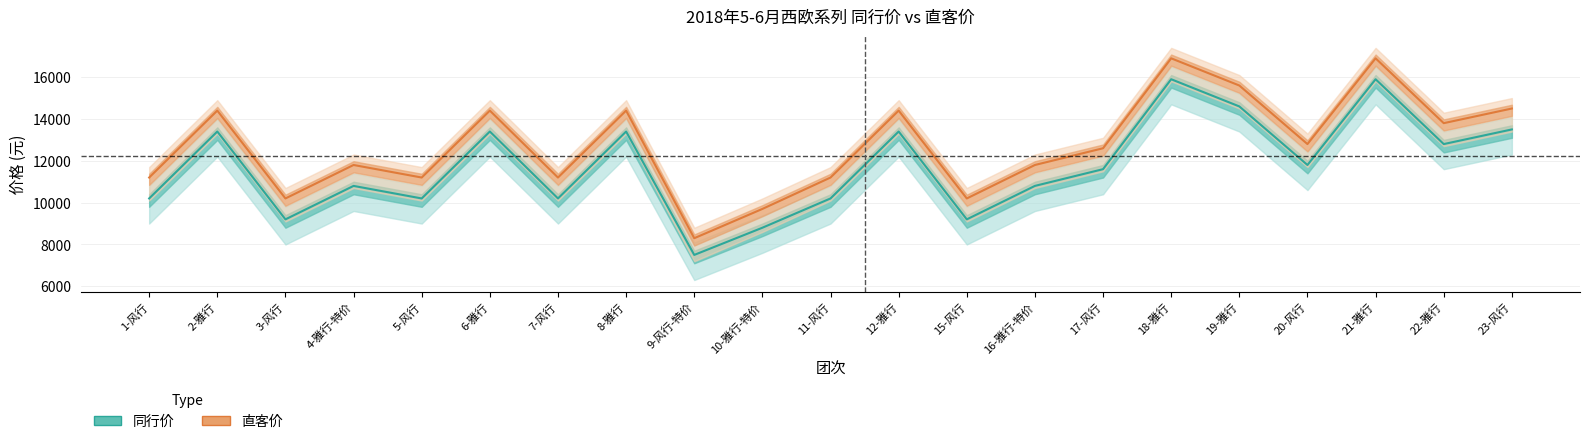

At which category does 同行价 reach its first local peak?

2-雅行